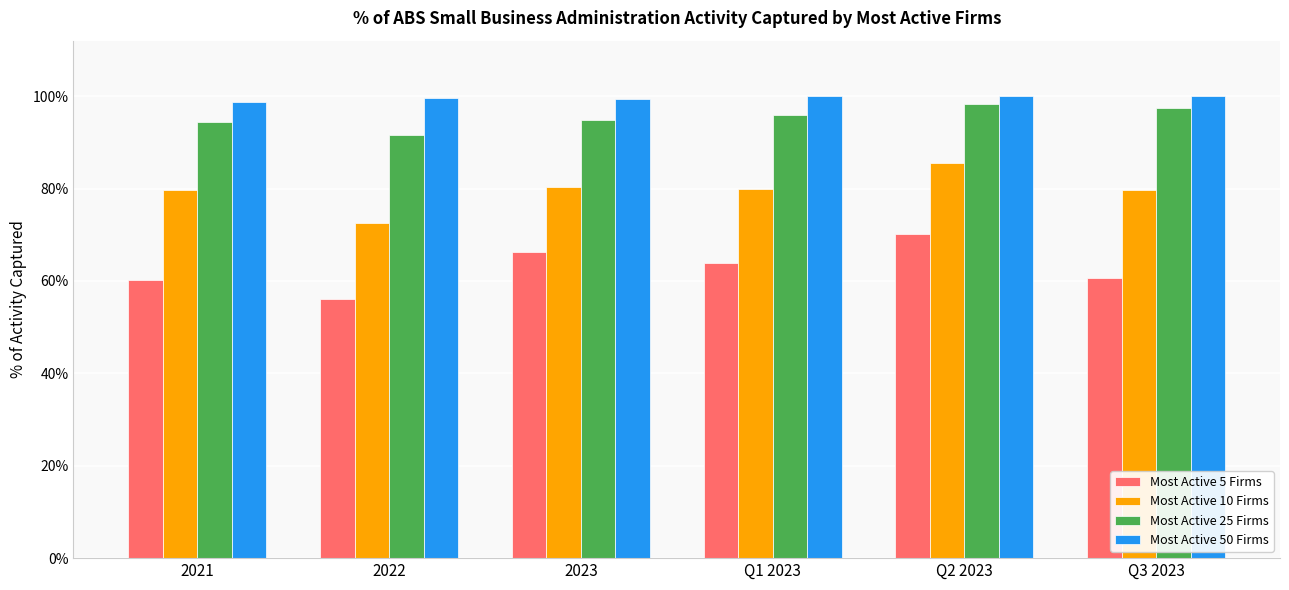

What is the sum of all Most Active 5 Firms values?

3.8